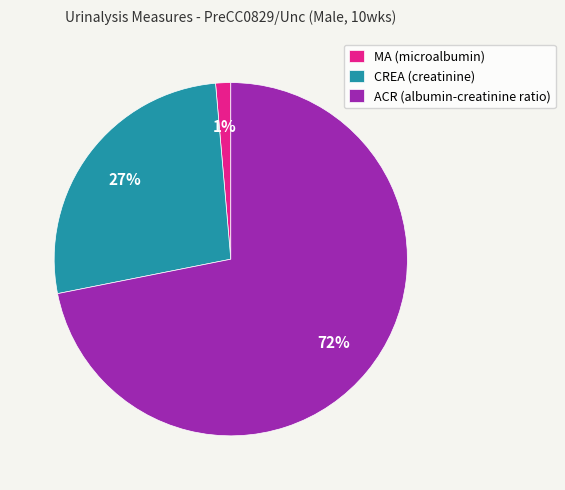

How many segments does this pie chart have?

3